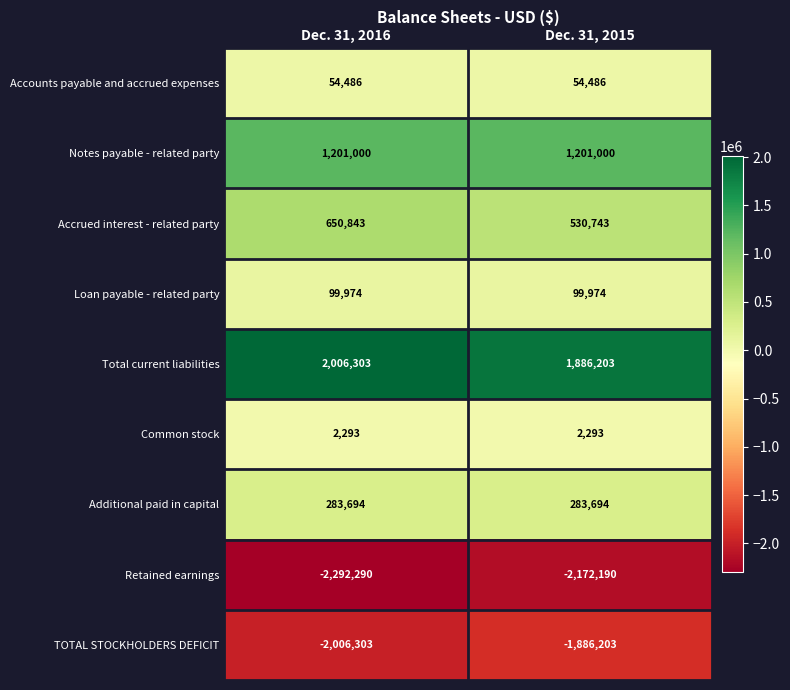

The value of Loan payable - related party at Dec. 31, 2016 is 171206. True or false?

False